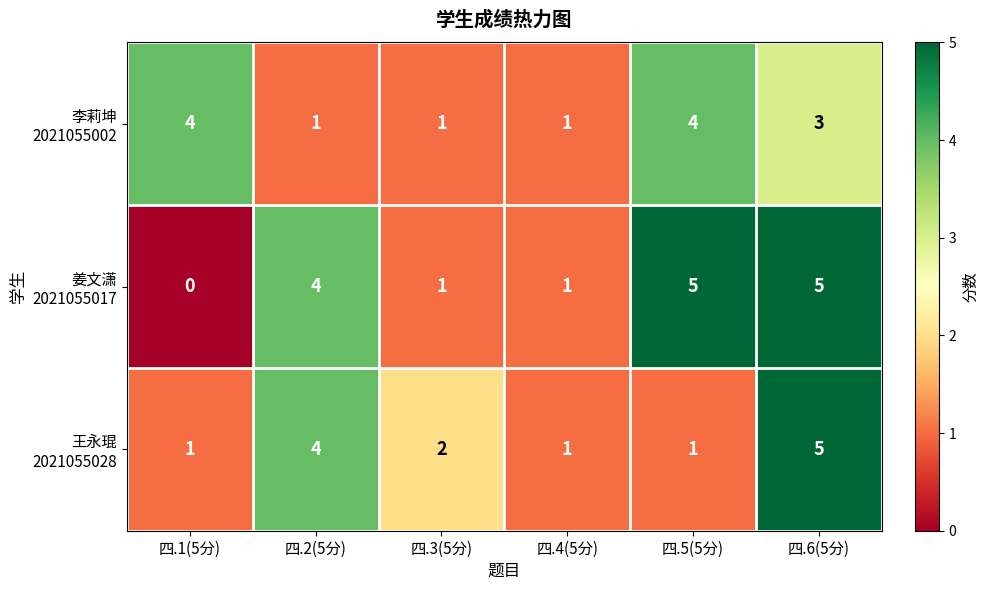

What is the total value across all series at 四.5(5分)?

10